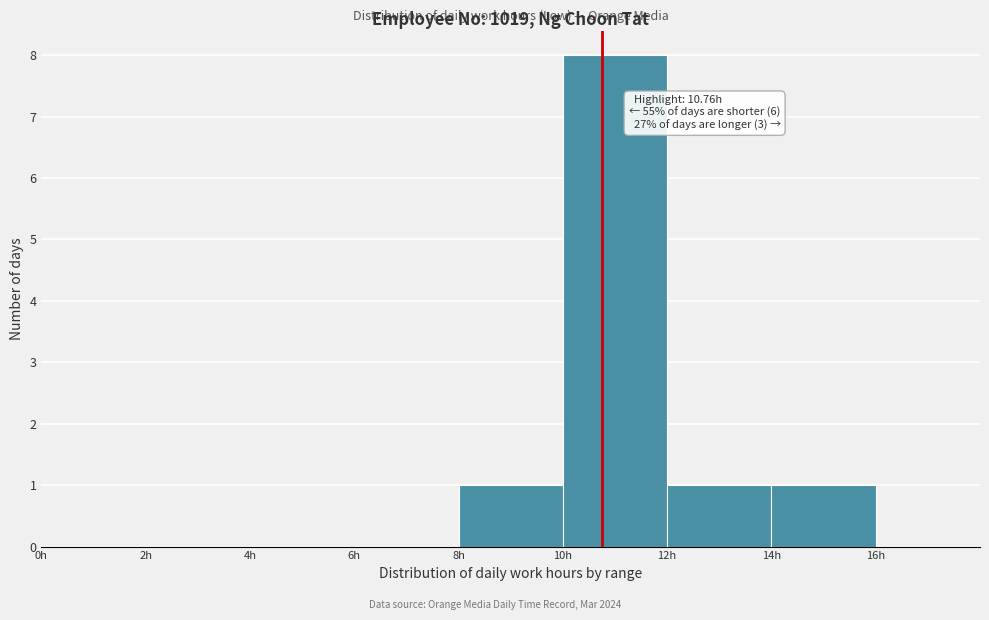

Which range on the x-axis has the tallest bar?

10 to 12